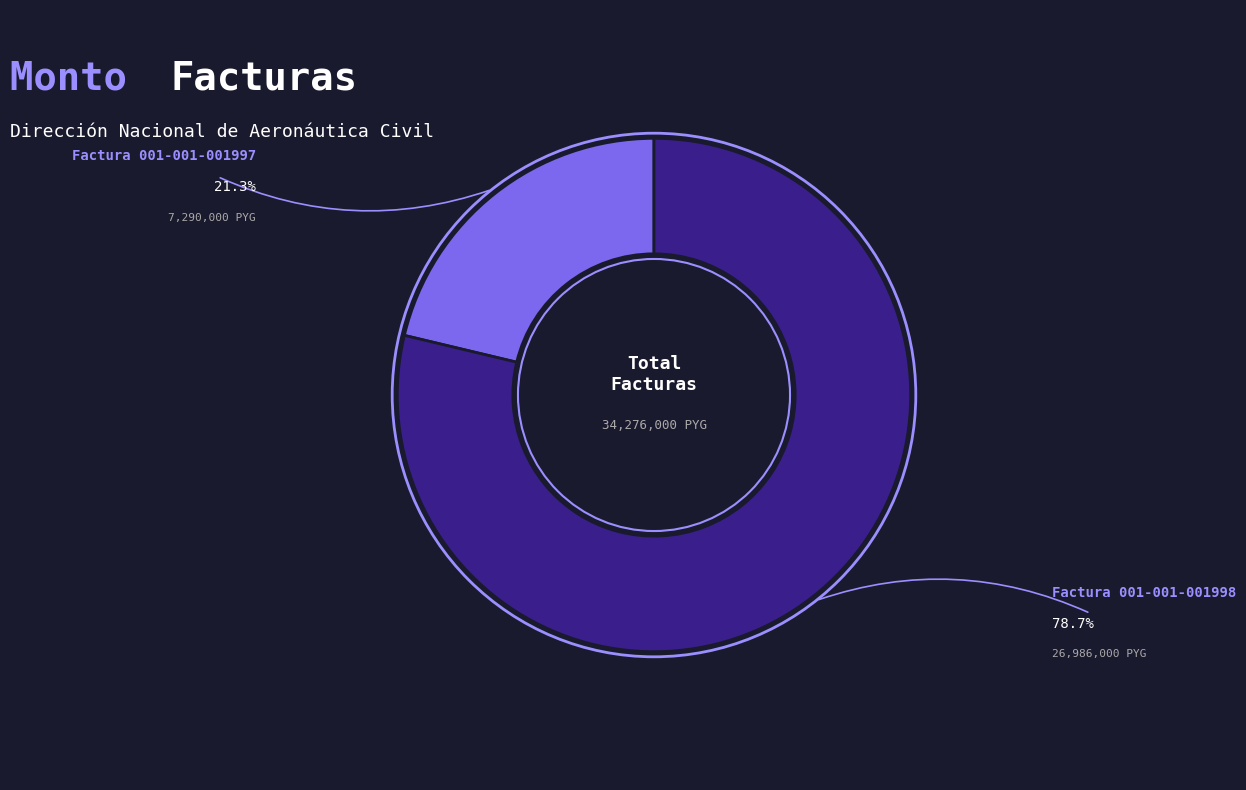

Which has a higher value, Factura 001-001-001998 or Factura 001-001-001997?

Factura 001-001-001998